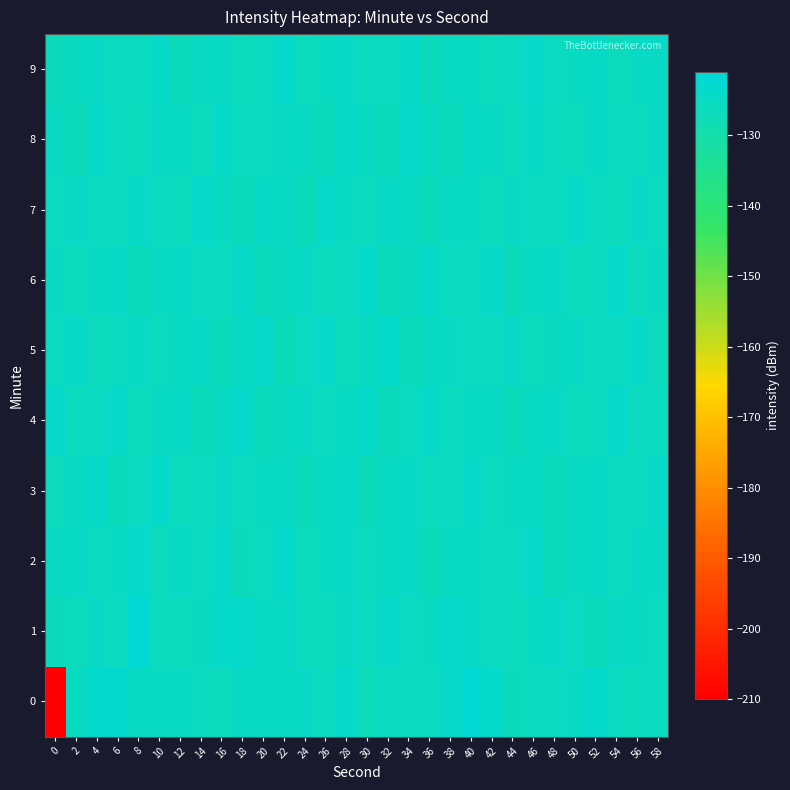

Which series has the largest total across all categories?

1